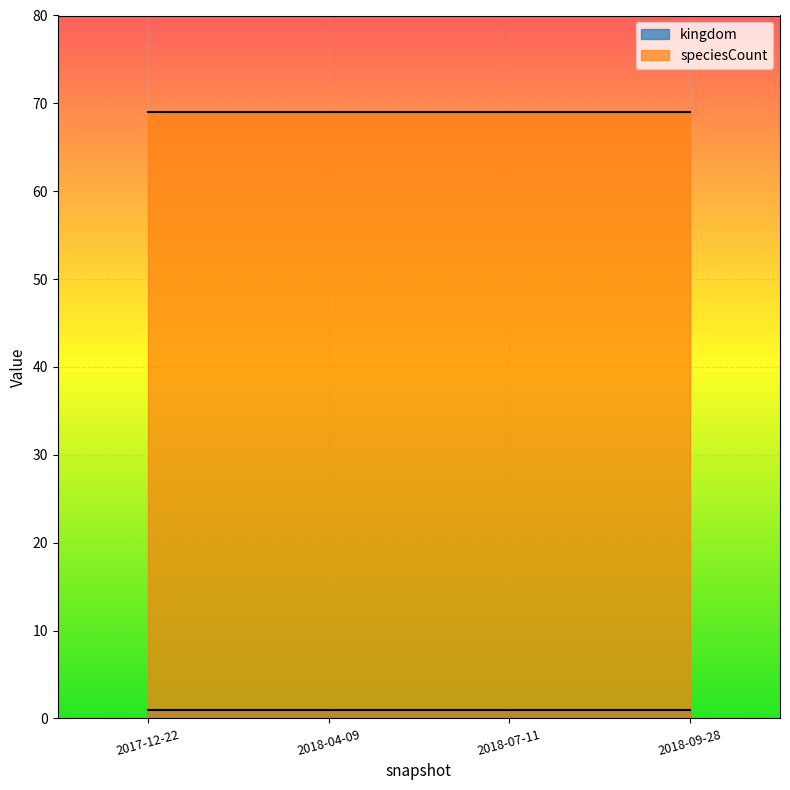

What is the label of the 2nd point from the left?

2018-04-09